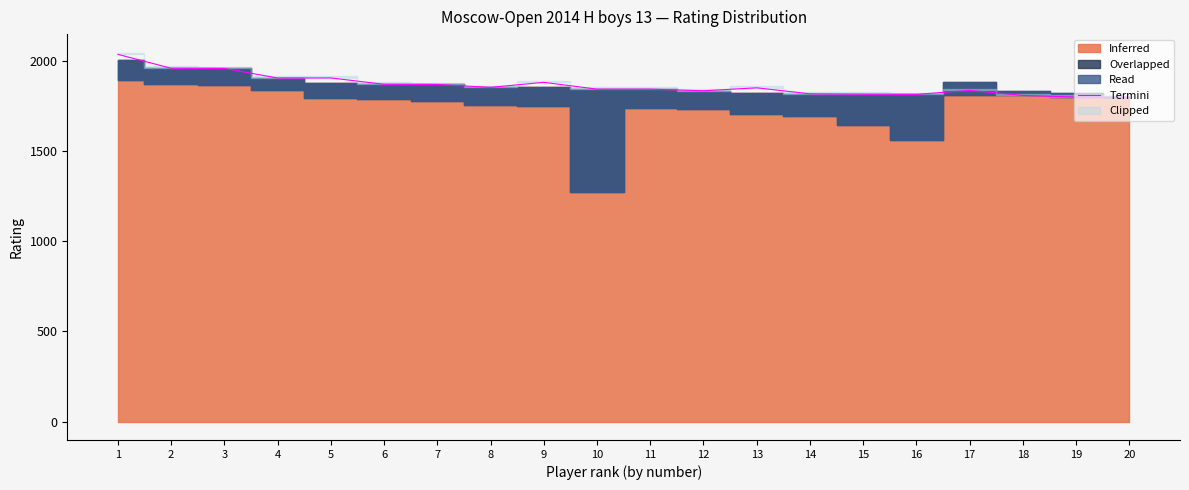

What is the difference between the maximum and minimum values?

238.1